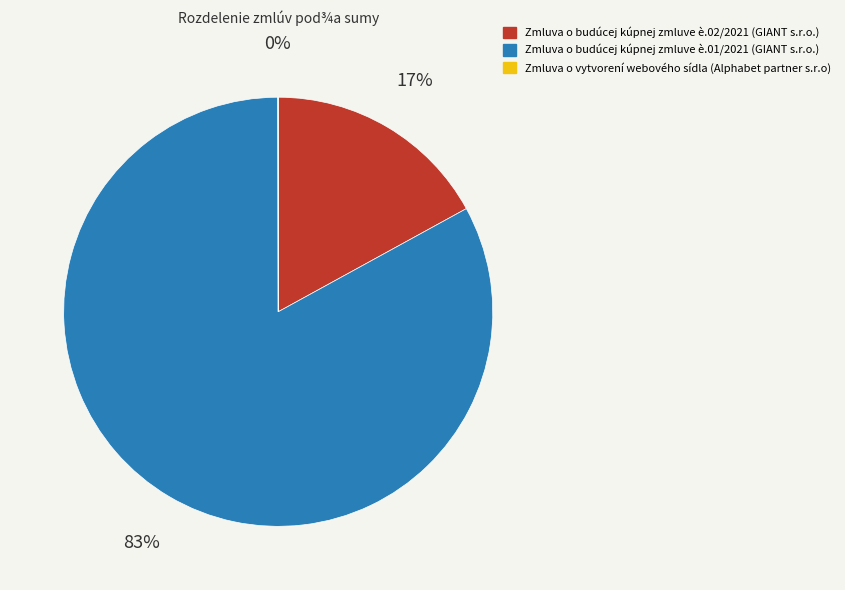

Combined, do Zmluva o budúcej kúpnej zmluve è.01/2021 (GIANT s.r.o.) and Zmluva o budúcej kúpnej zmluve è.02/2021 (GIANT s.r.o.) account for over 50%?

Yes